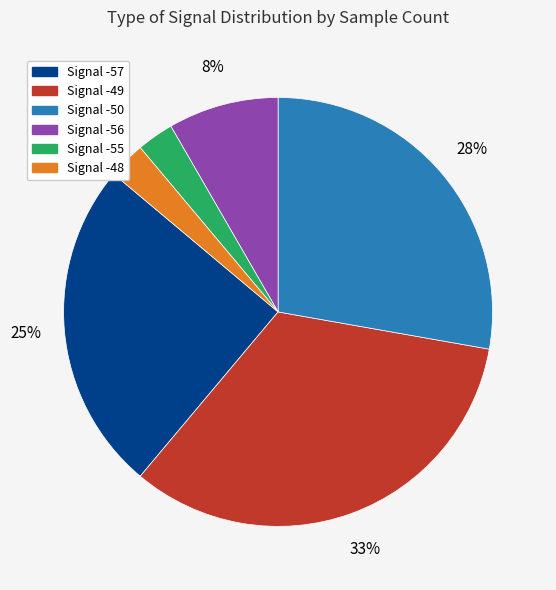

Do Signal -55 and Signal -49 together represent more than half of the pie?

No